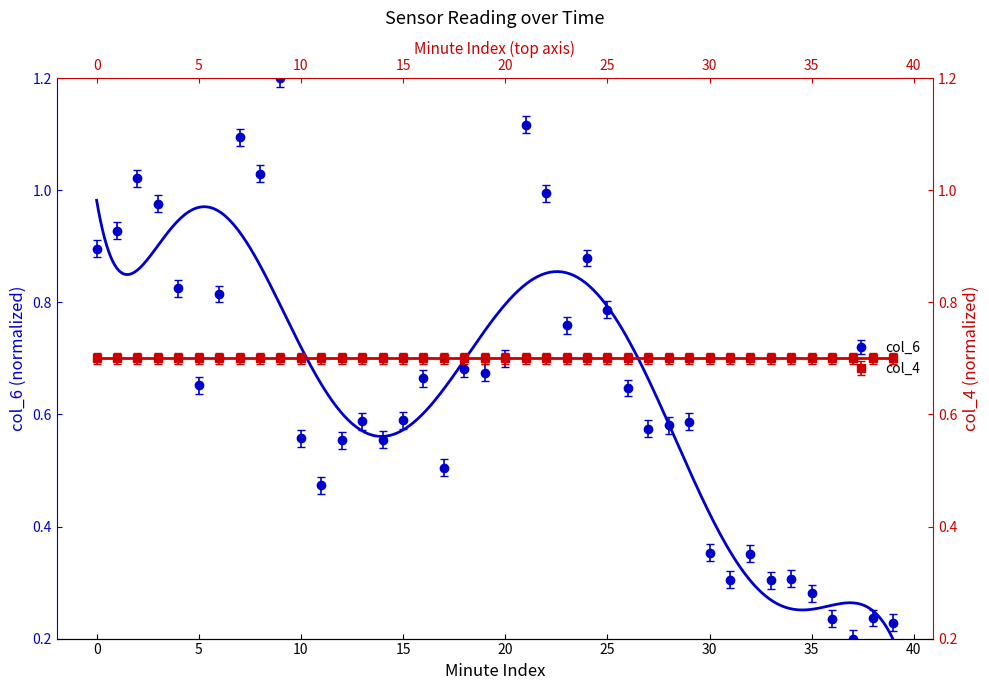

Where is the first local maximum?

2